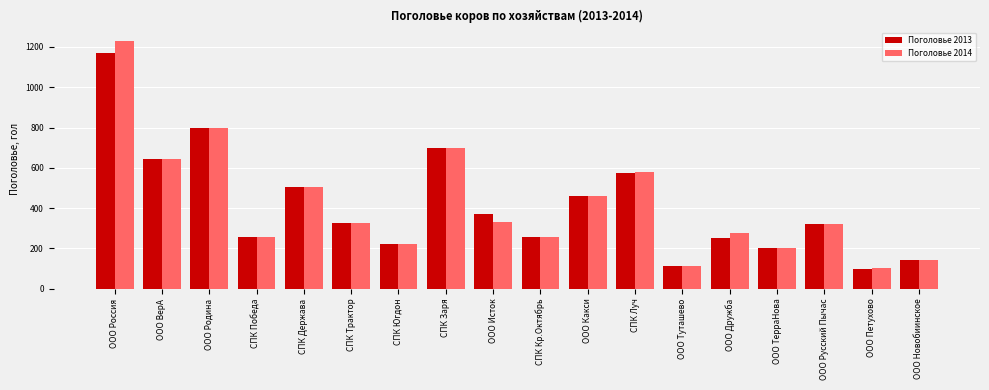

What value does the Поголовье 2013 series have at СПК Югдон?

221